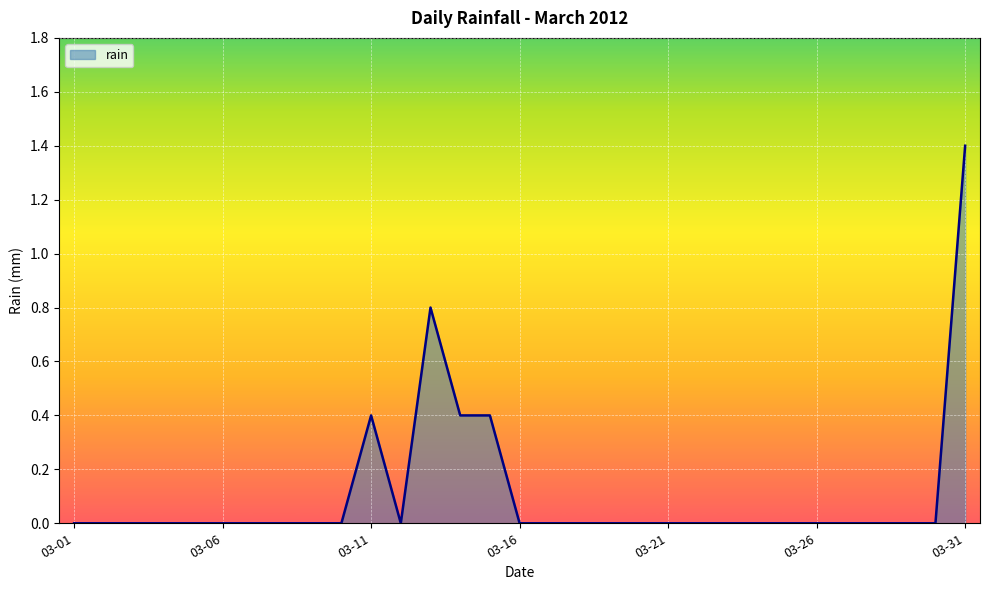

What is the average value?

0.1